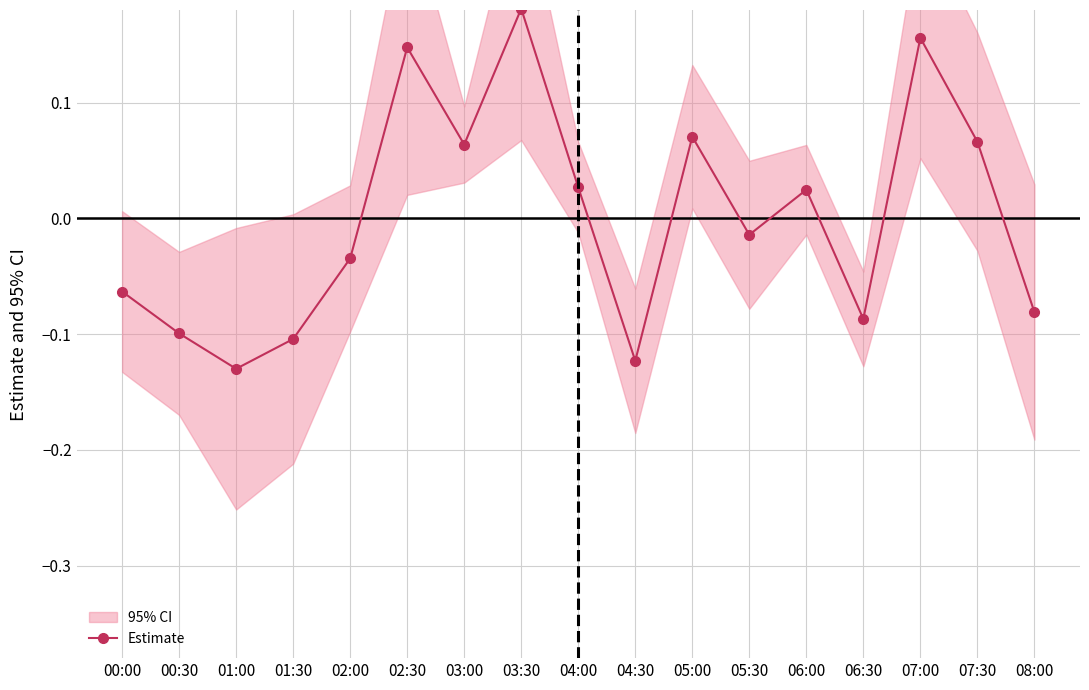

What is the sum of the values at 04:30 and 06:00?

-0.1